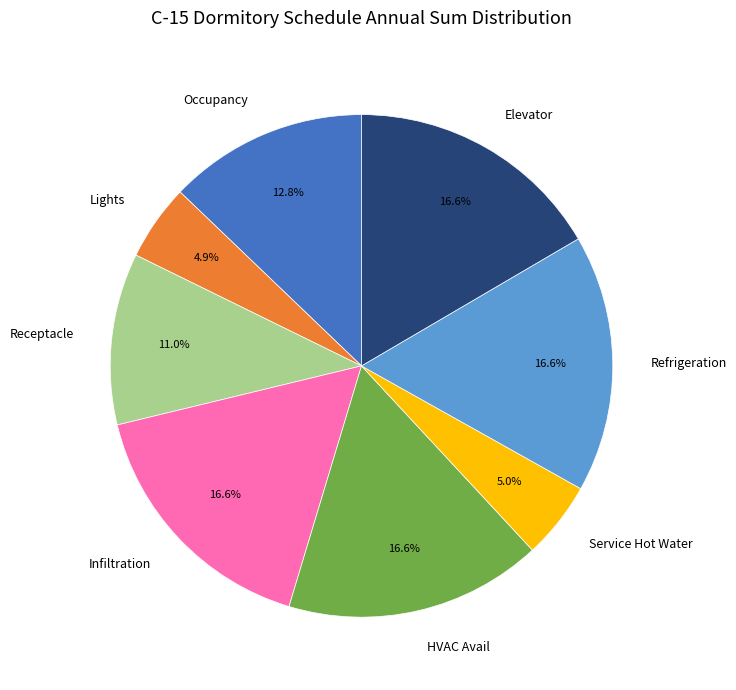

To the nearest percent, what percentage of the pie is Occupancy?

13%